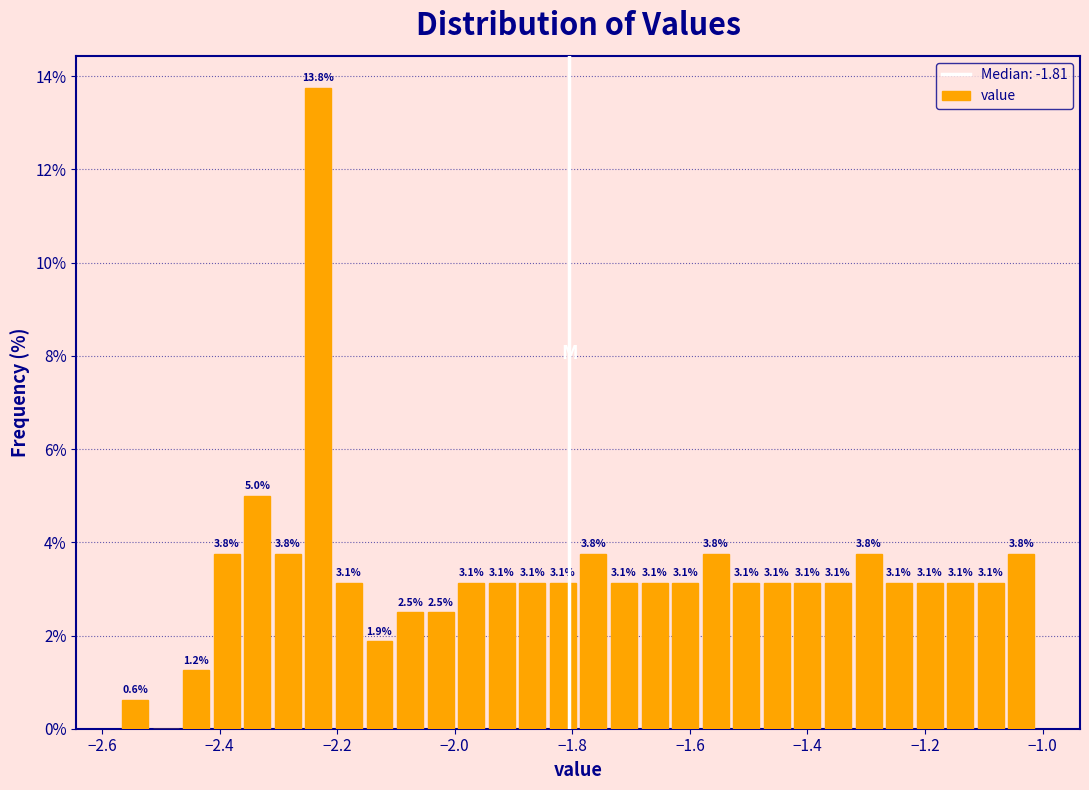

Around what value on the x-axis is the tallest bar? Give the approximate position of its centre, as read against the axis.

-2.24